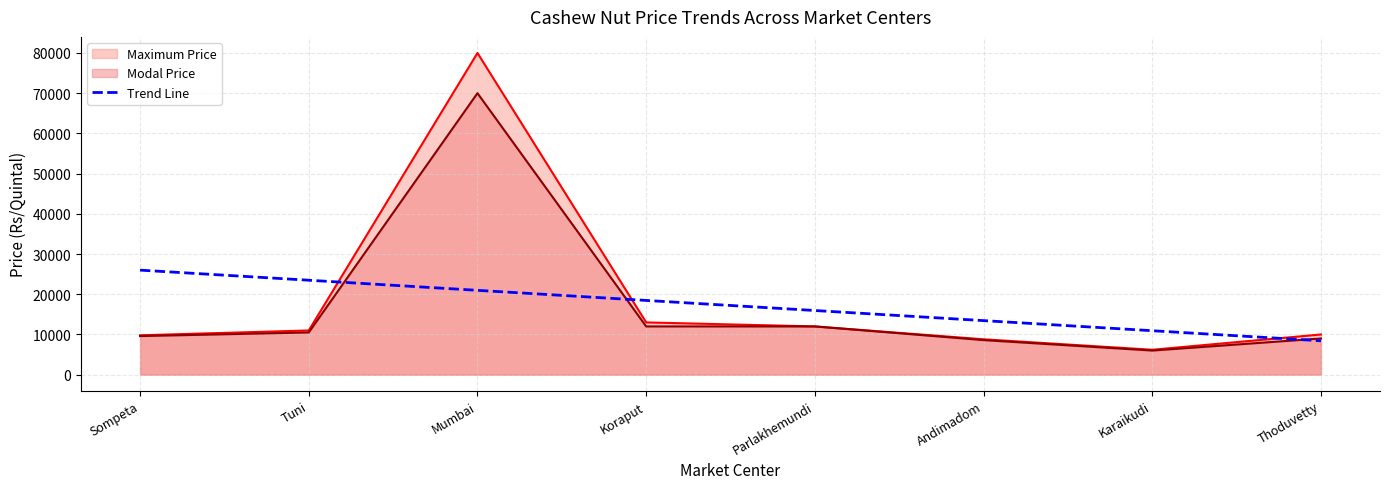

What value does the Maximum Price series have at Karaikudi?

6200.0